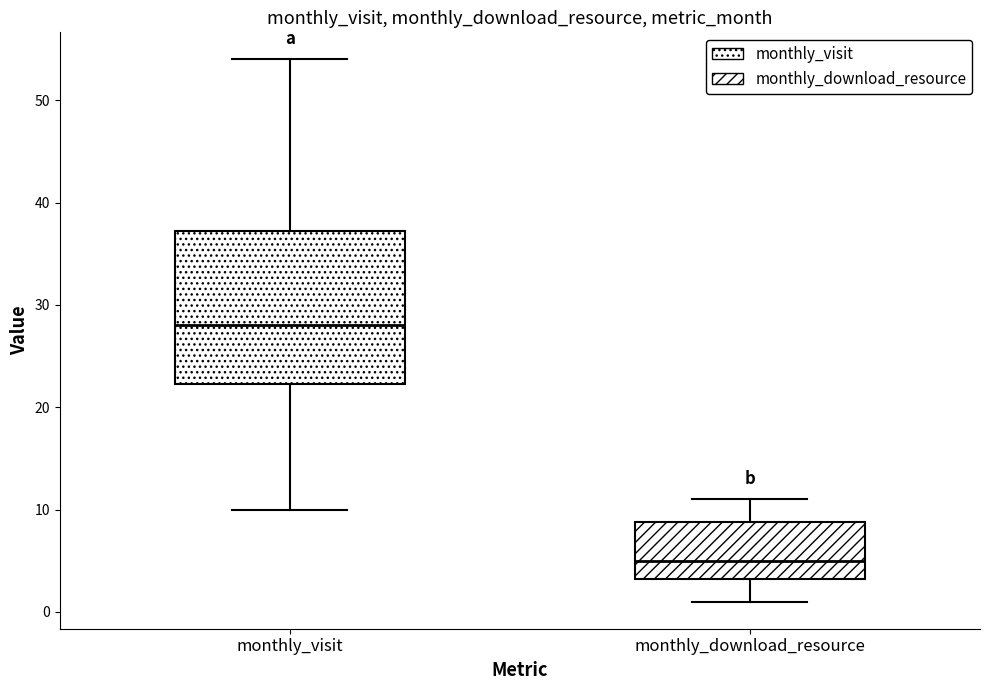

Which box's median line is the lowest?

monthly_download_resource